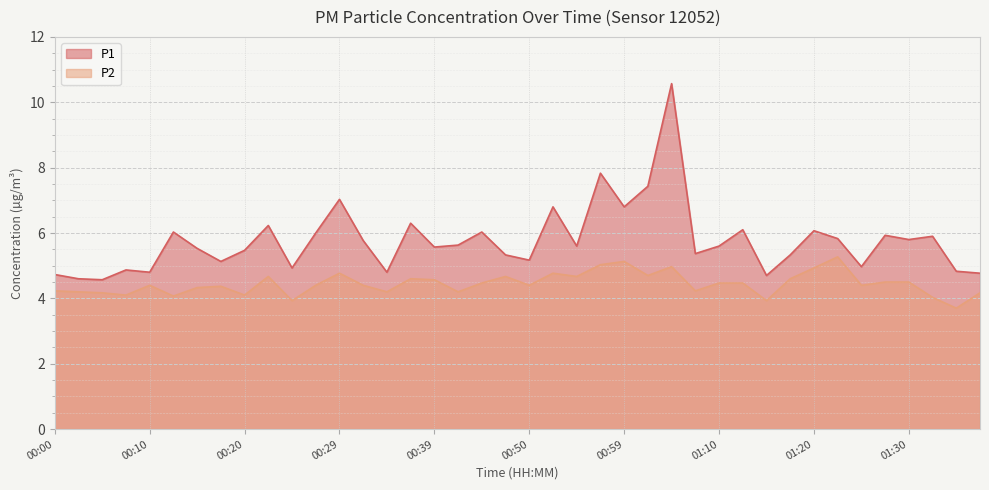

What is the total value across all series at 01:12?

10.6